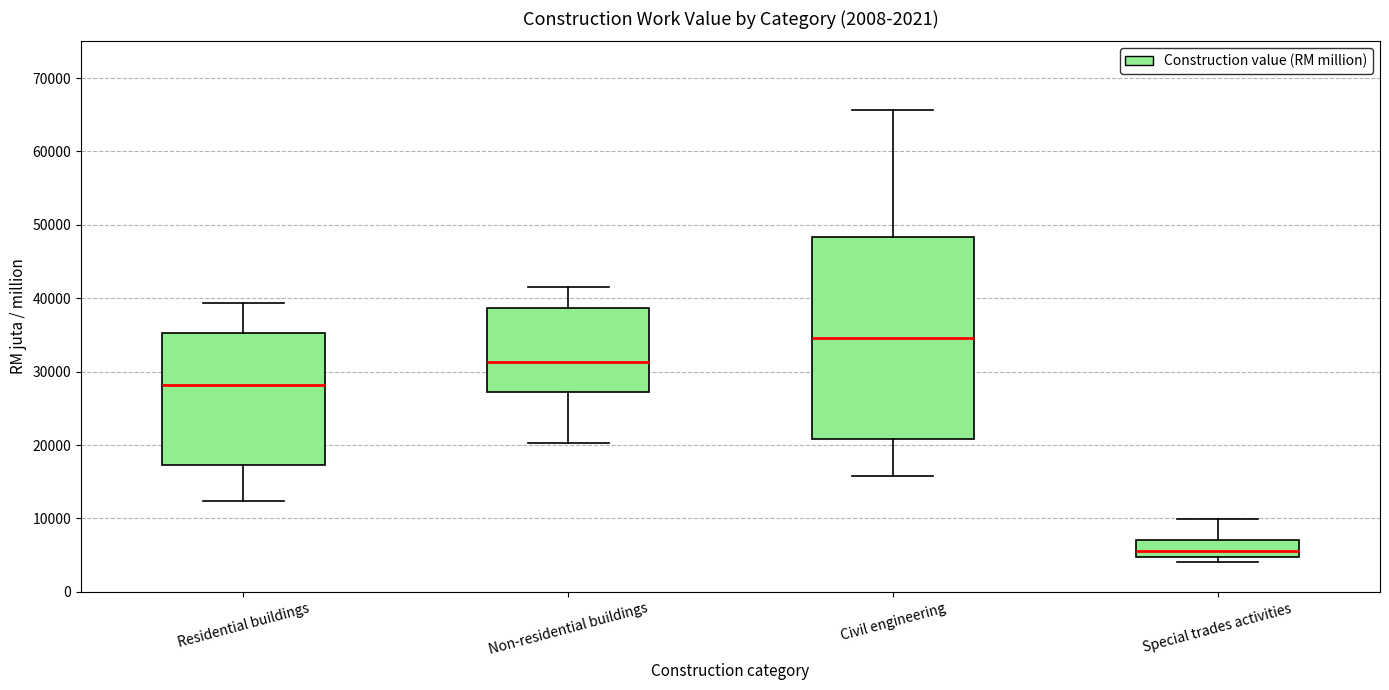

Where is the lower edge of the box for Special trades activities on the y-axis? The values are not printed on the chart, so give them approximately, as read against the axis.

5000